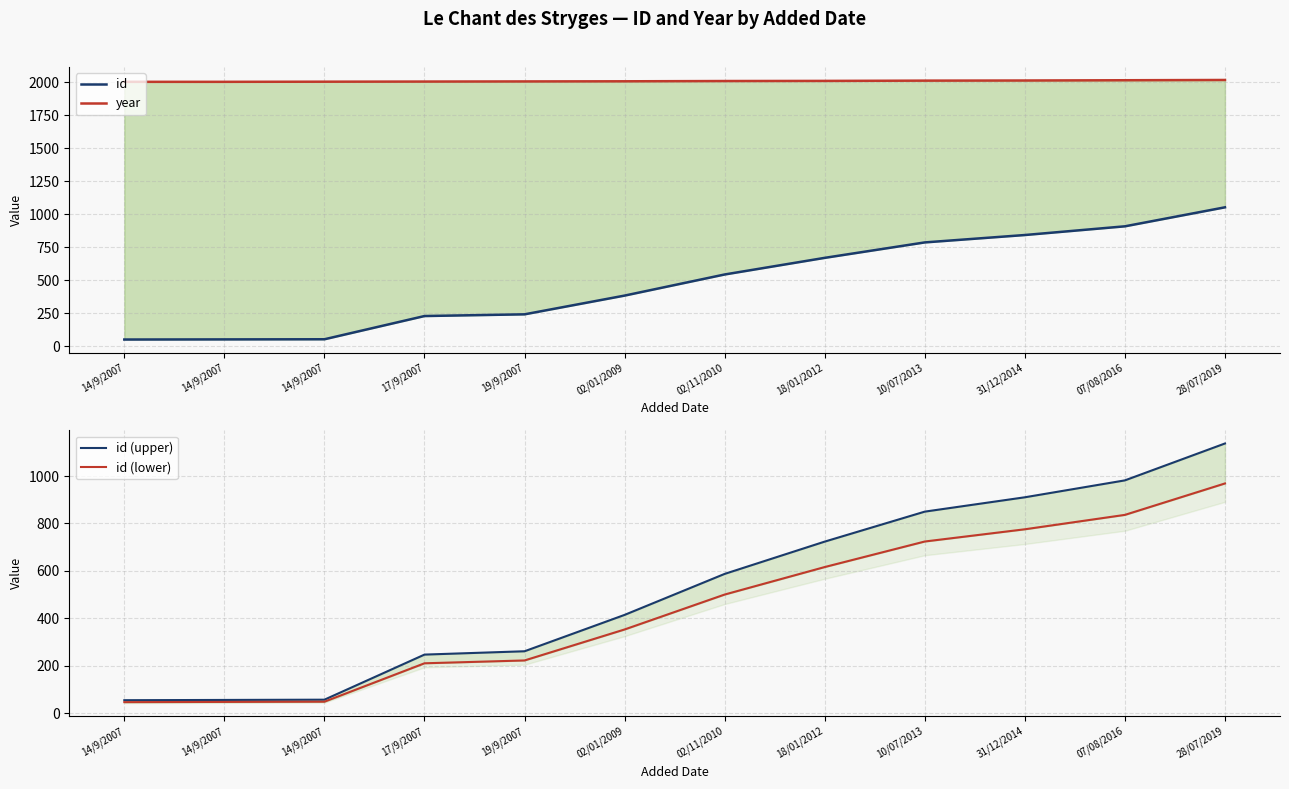

How many values in the year series exceed 2010?

5